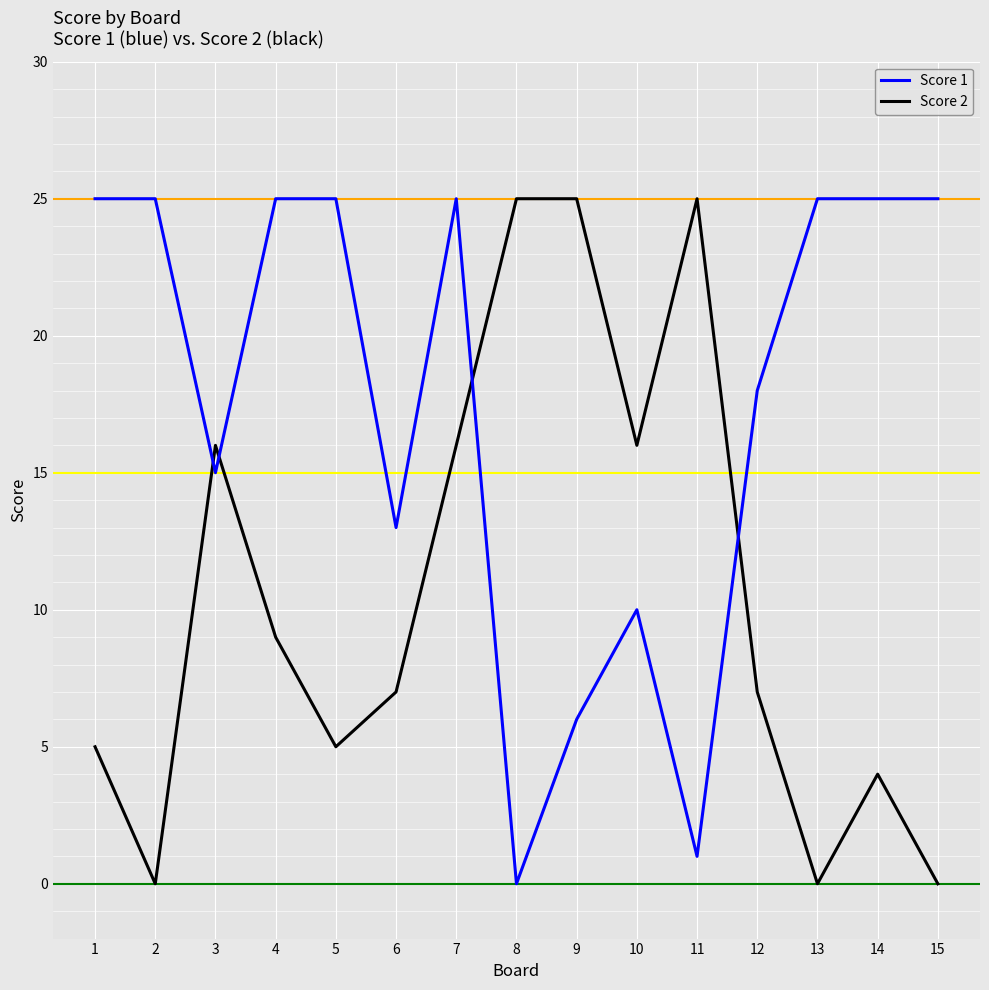

What is the average value of the Score 1 series?

18